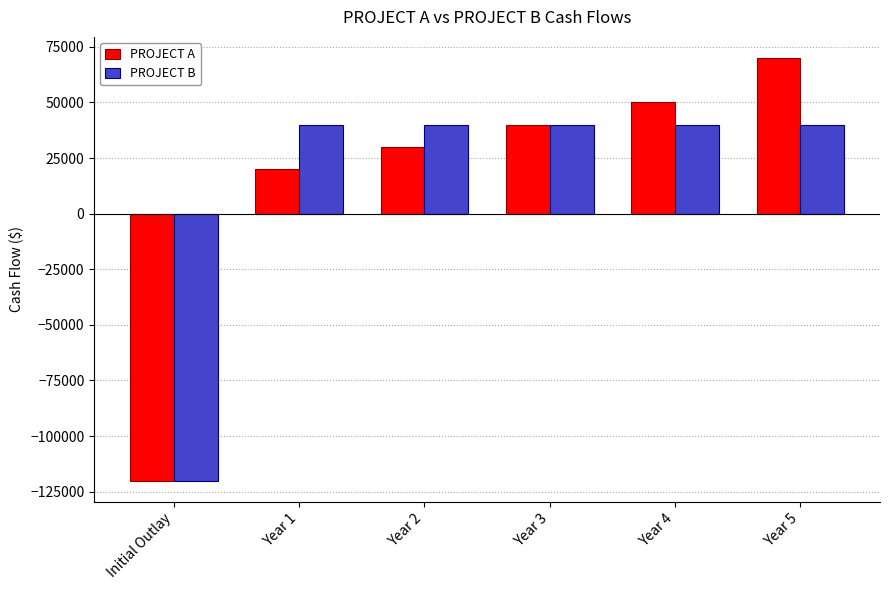

Does the chart contain stacked bars?

No